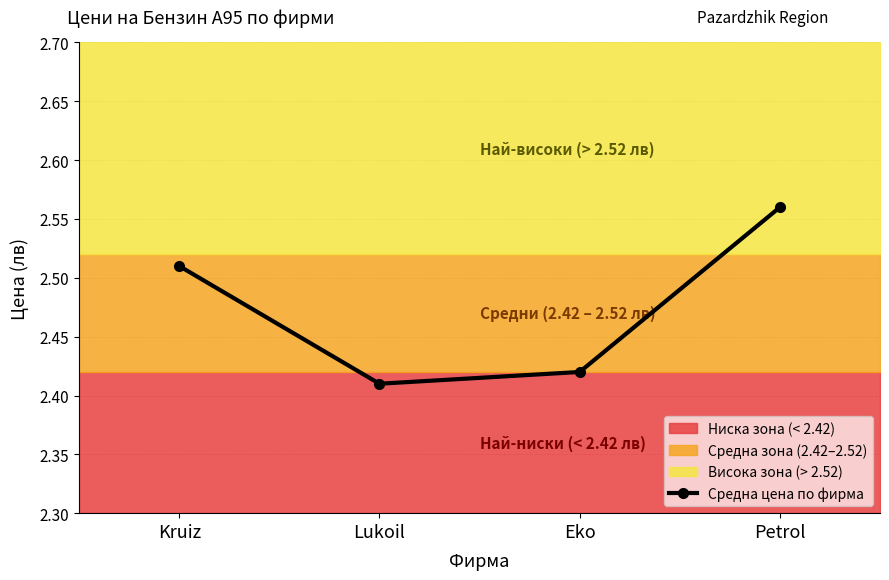

Reading left to right, transcribe all the data shown in this chart.

Kruiz=2.5	Lukoil=2.4	Eko=2.4	Petrol=2.6